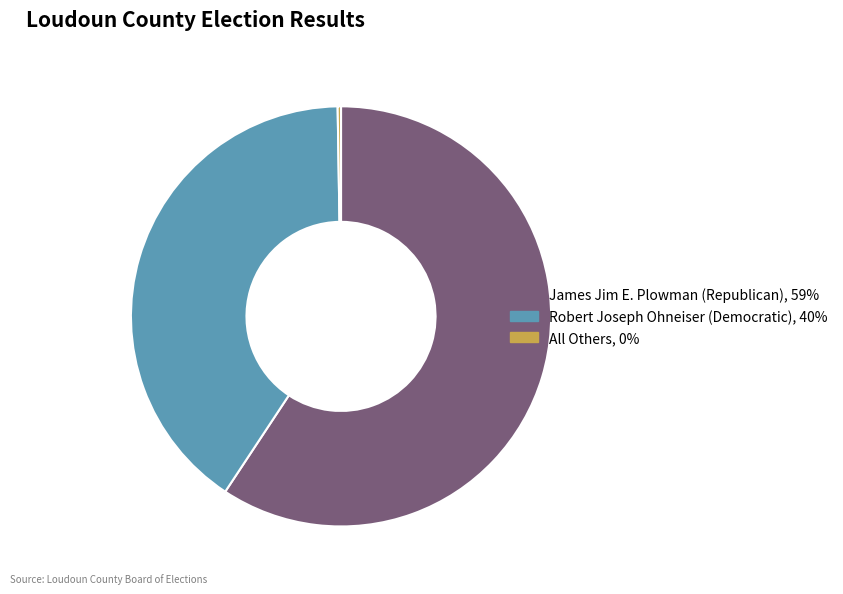

What is the majority slice?

James Jim E. Plowman (Republican)